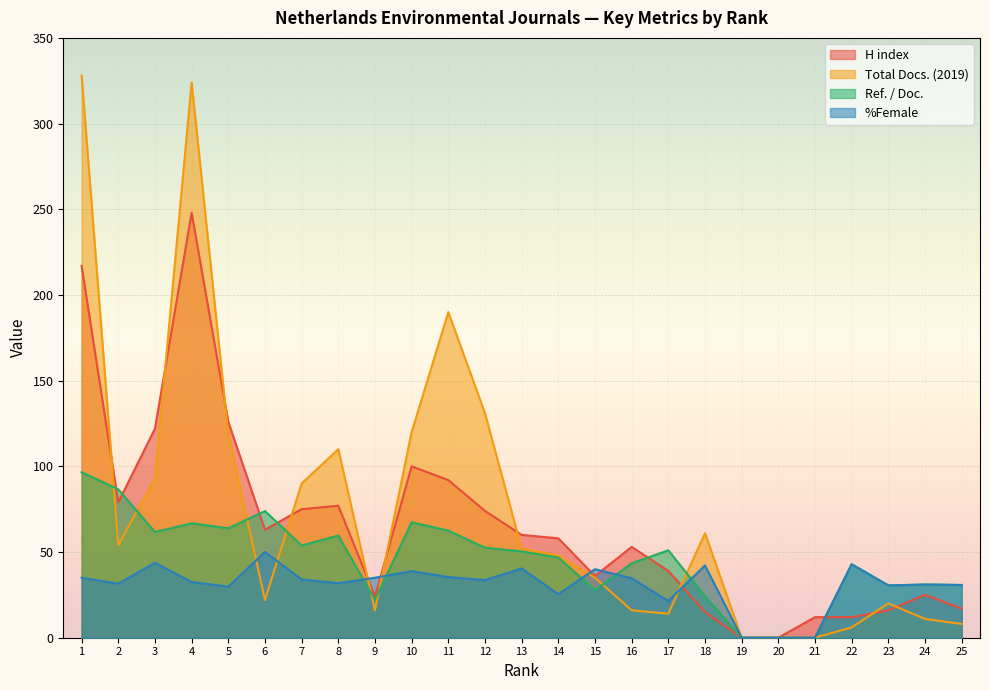

Rank the series at 19 from lowest to highest value.

H index, Total Docs. (2019), Ref. / Doc., %Female